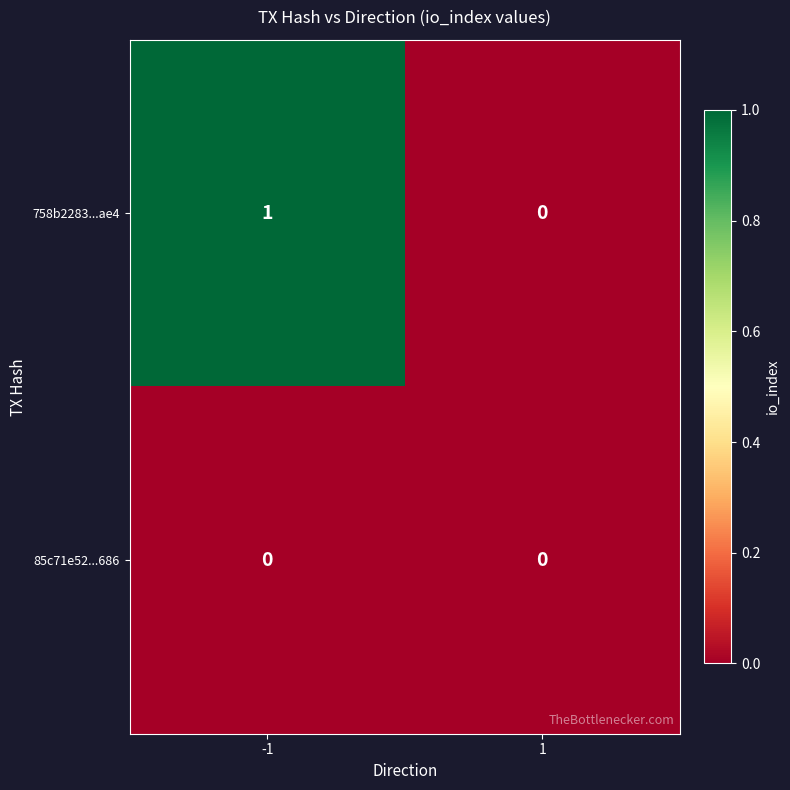

The value of 85c71e52...686 at 1 is 0. True or false?

True